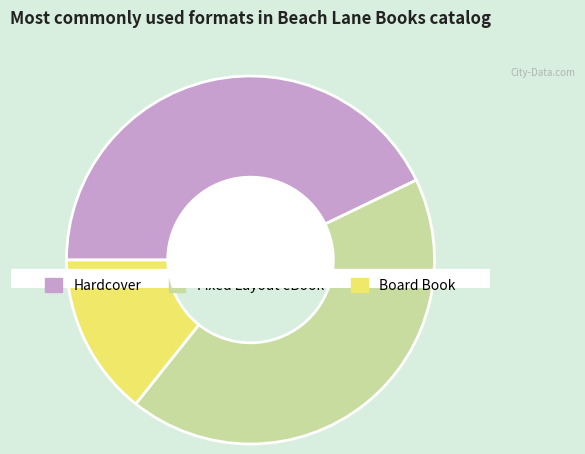

Count the number of slices in the pie.

3